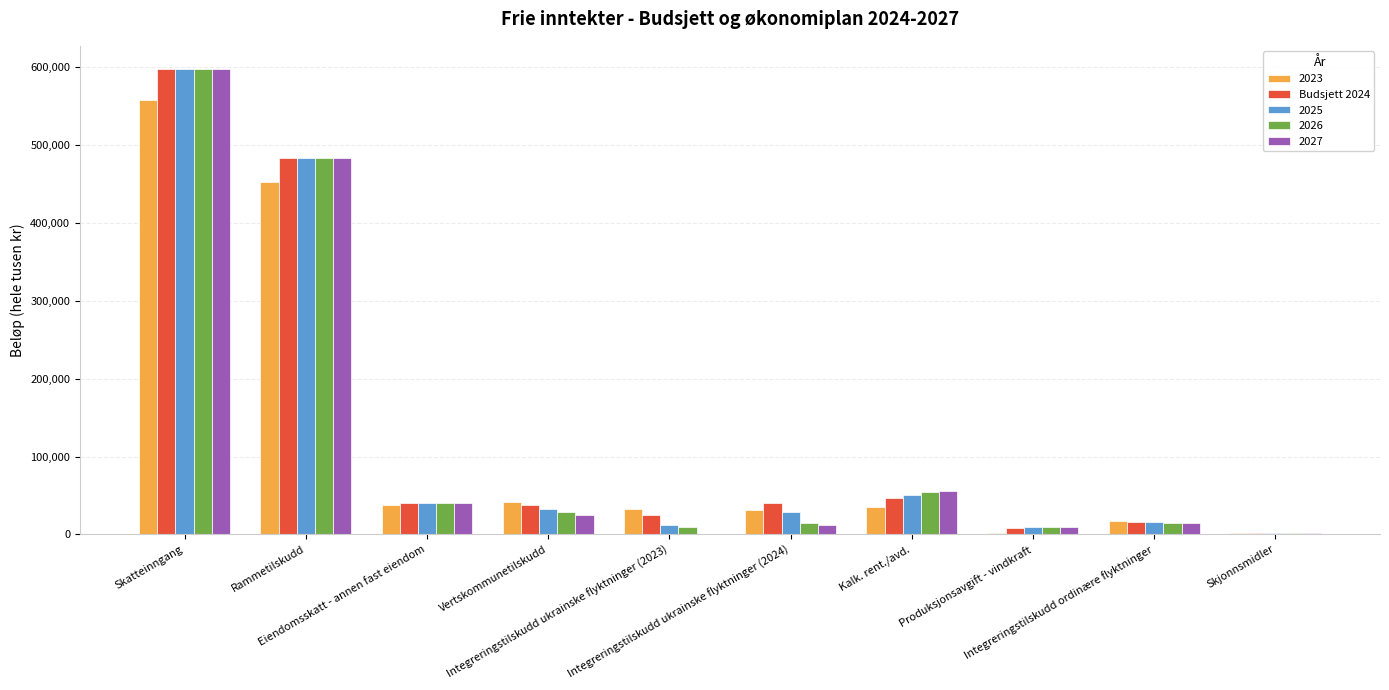

How many data points does each series have?

10